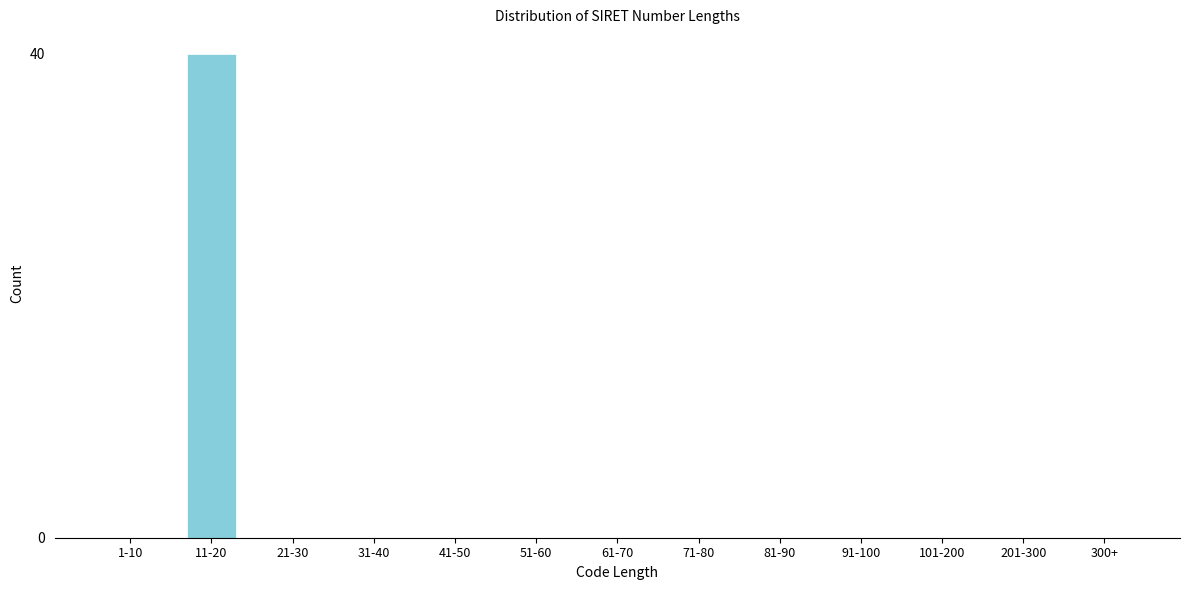

Reading right to left, what are all the values shown in this chart?

300+=0	201-300=0	101-200=0	91-100=0	81-90=0	71-80=0	61-70=0	51-60=0	41-50=0	31-40=0	21-30=0	11-20=40	1-10=0